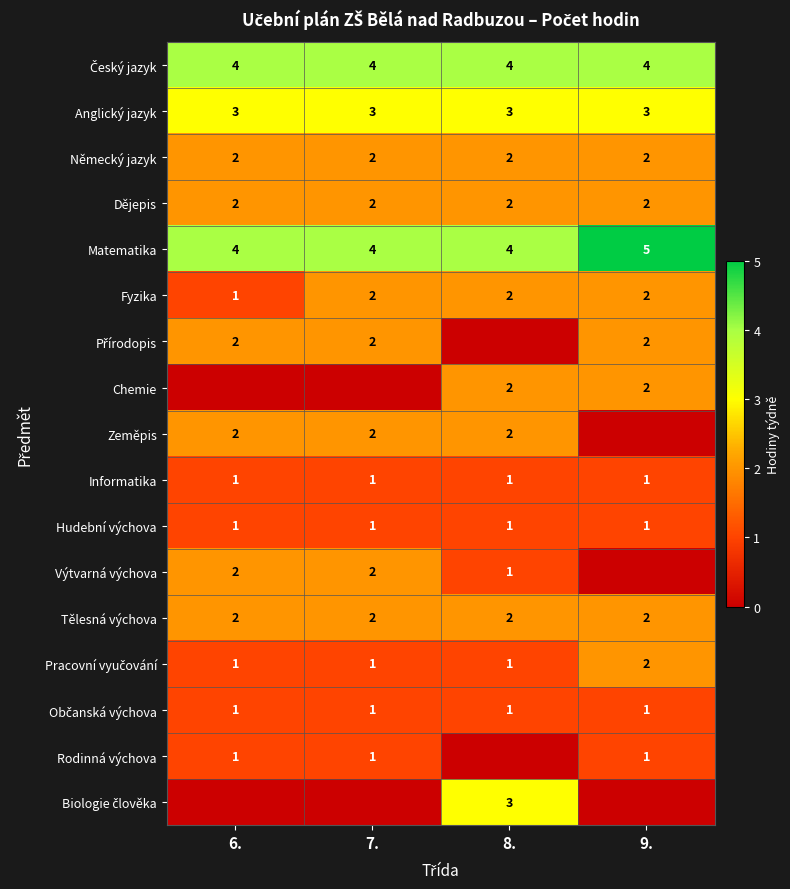

True or false: Tělesná výchova has a value of 2 at 9..

True